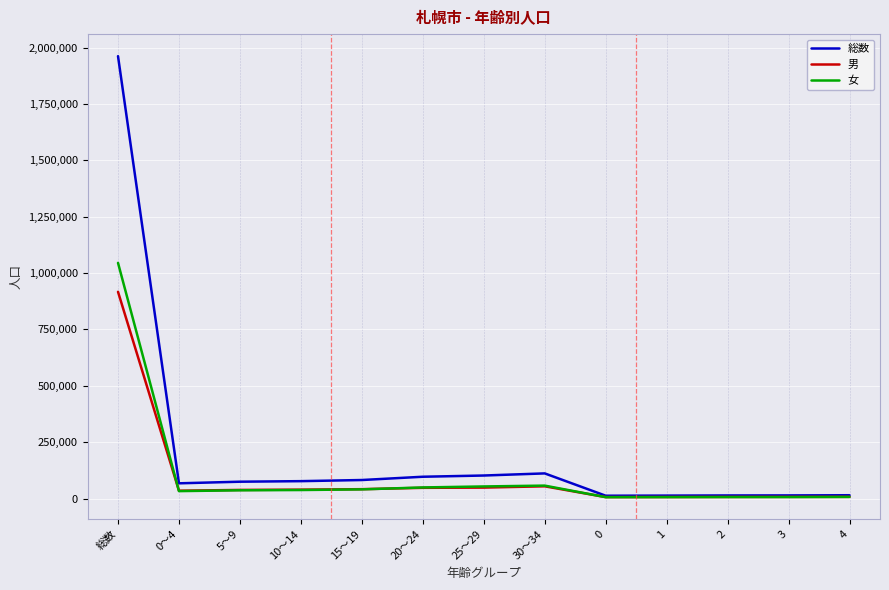

Which series has the largest range (max minus min)?

総数